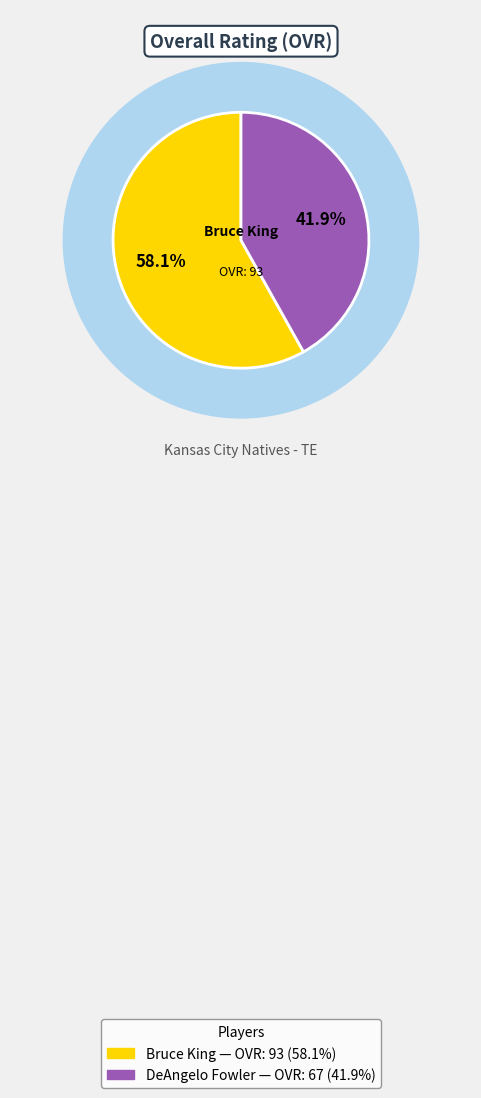

How many slices are in this pie chart?

2